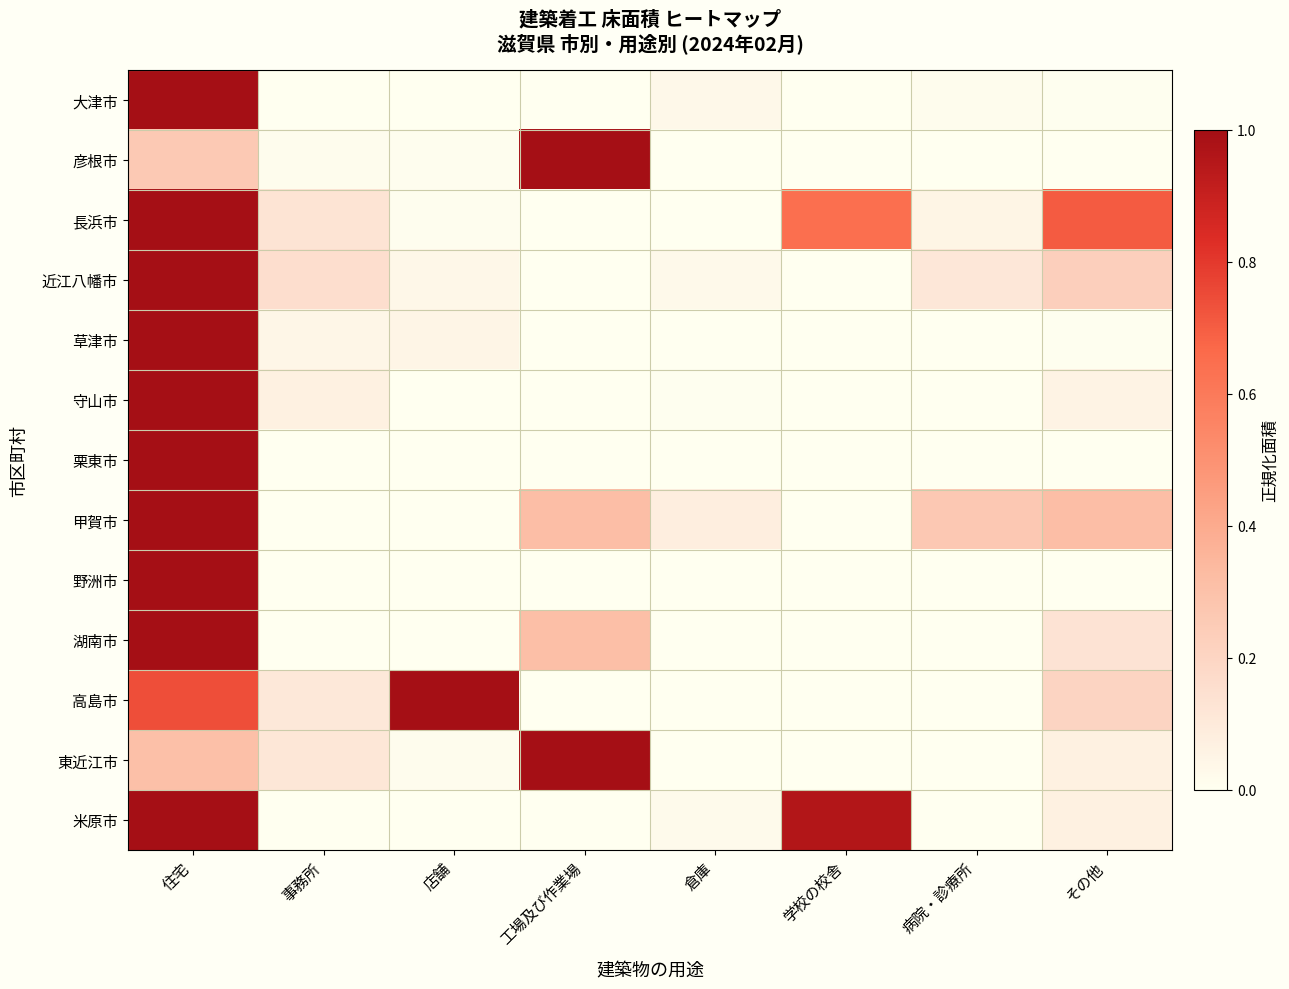

Which series has the largest total across all categories?

長浜市